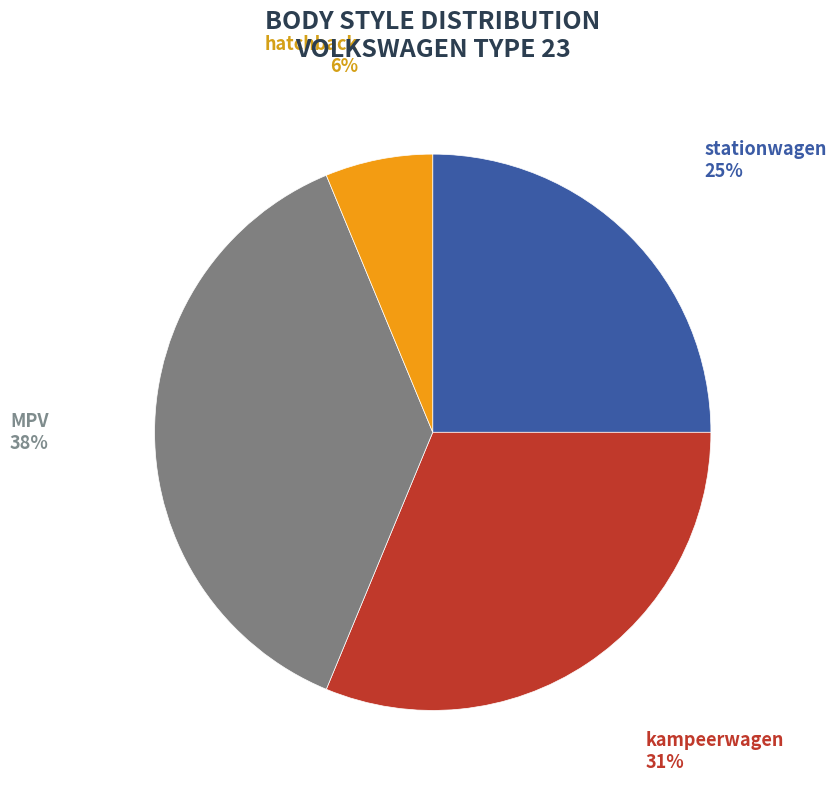

To the nearest percent, what is the average slice percentage?

25%